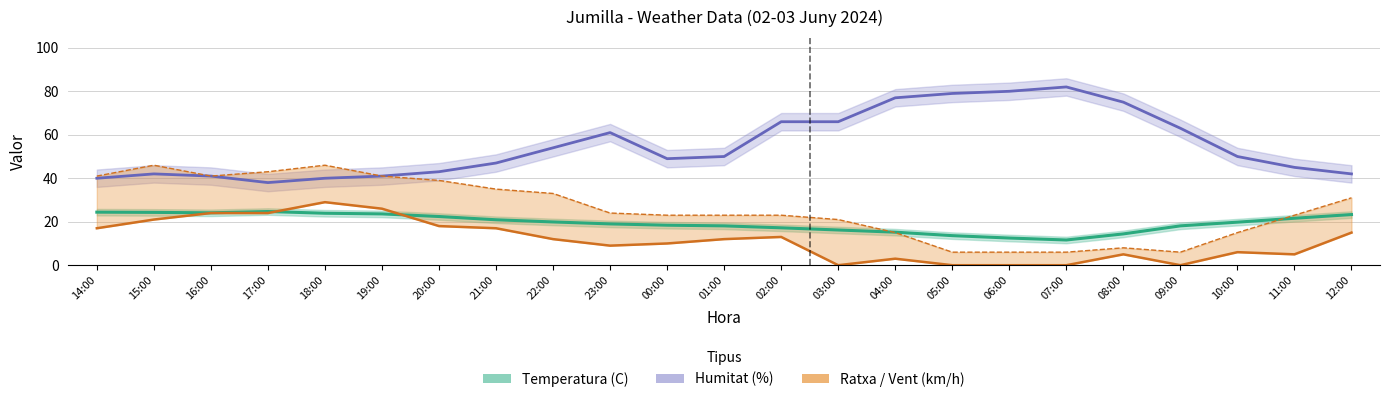

What is the minimum value for Humitat (%)?

38.0